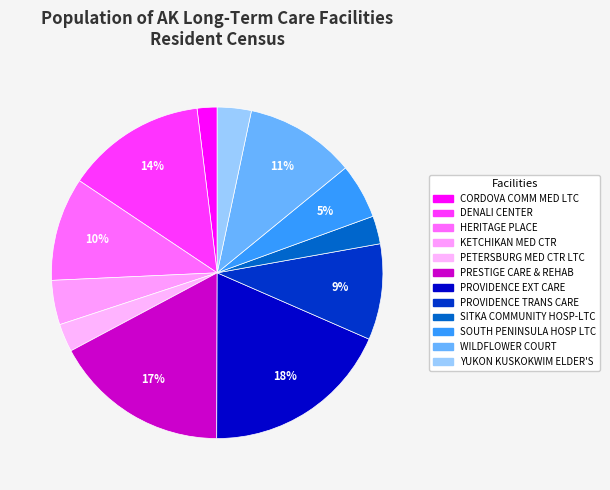

Which category has the biggest portion of the pie?

PROVIDENCE EXTENDED CARE